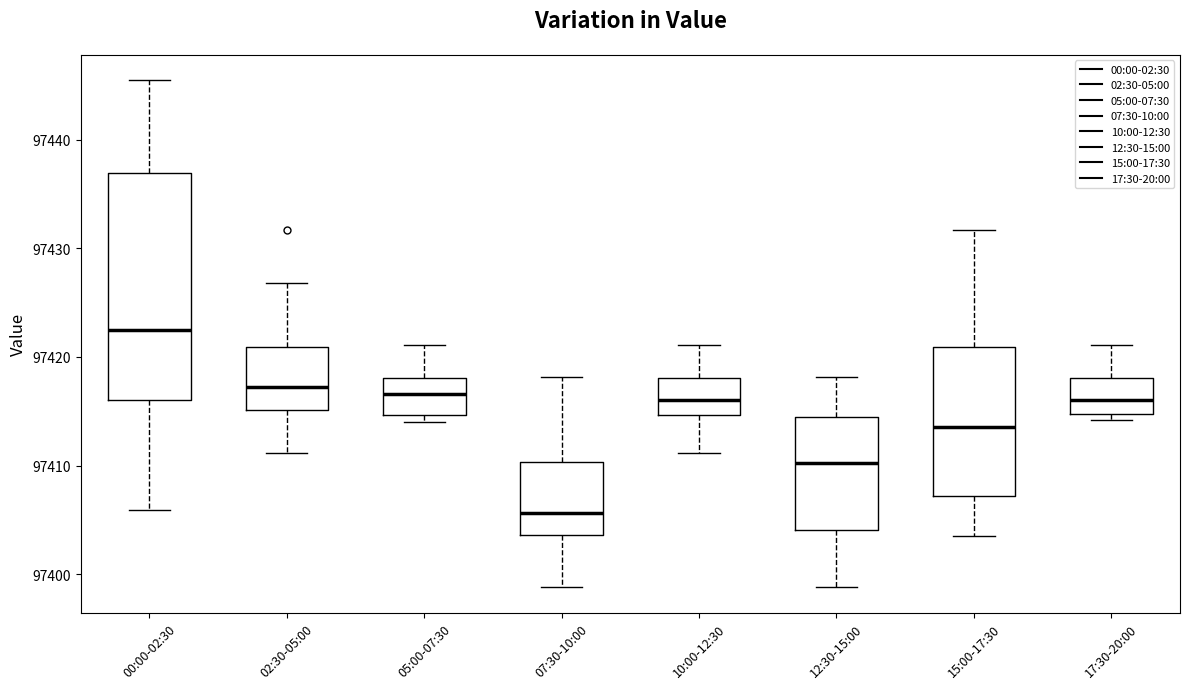

Which box has the lowest median line?

07:30-10:00